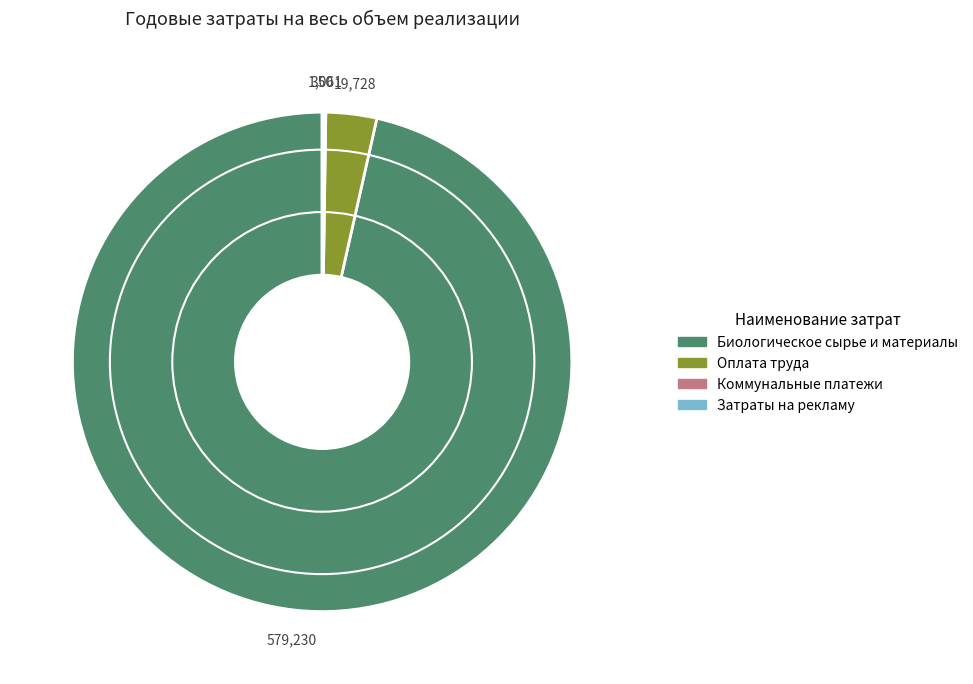

Which slice is the largest?

Биологическое сырье и материалы